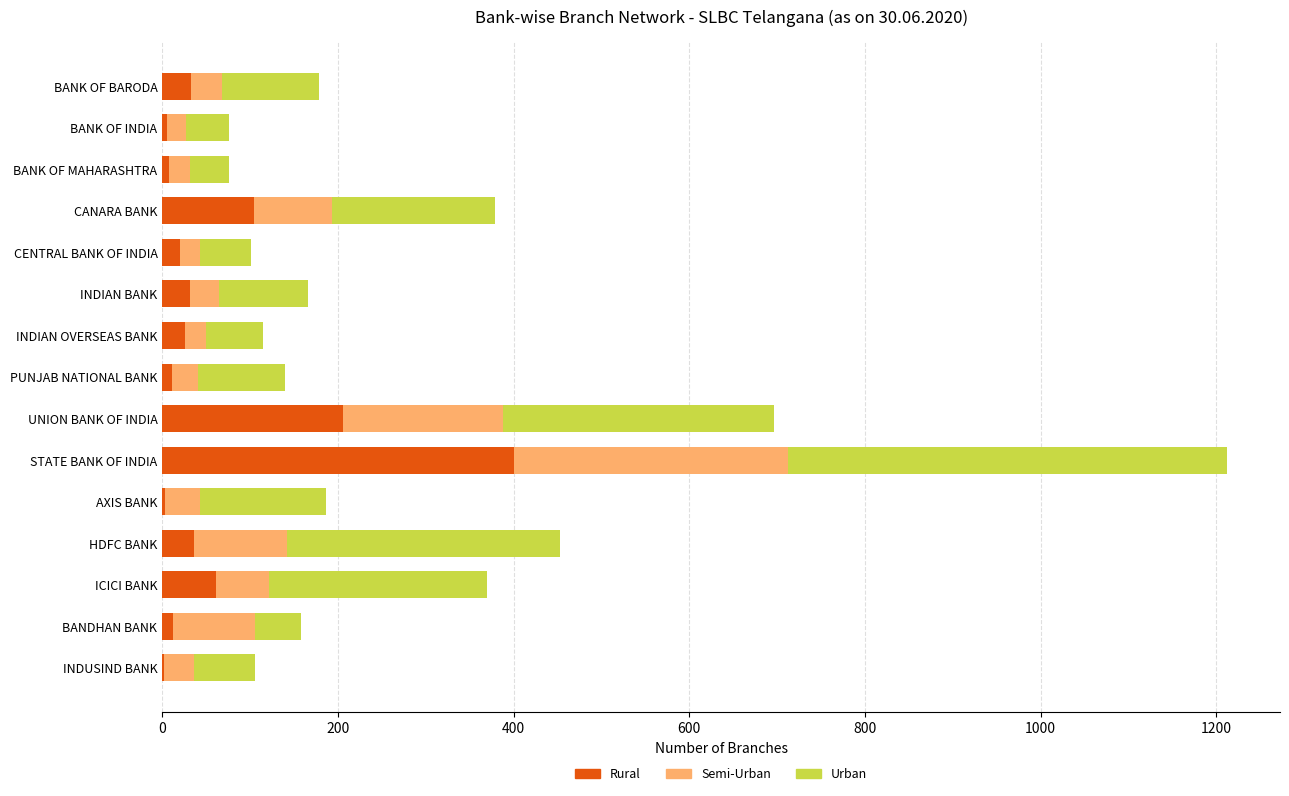

What is the total value across all series at INDIAN BANK?

166